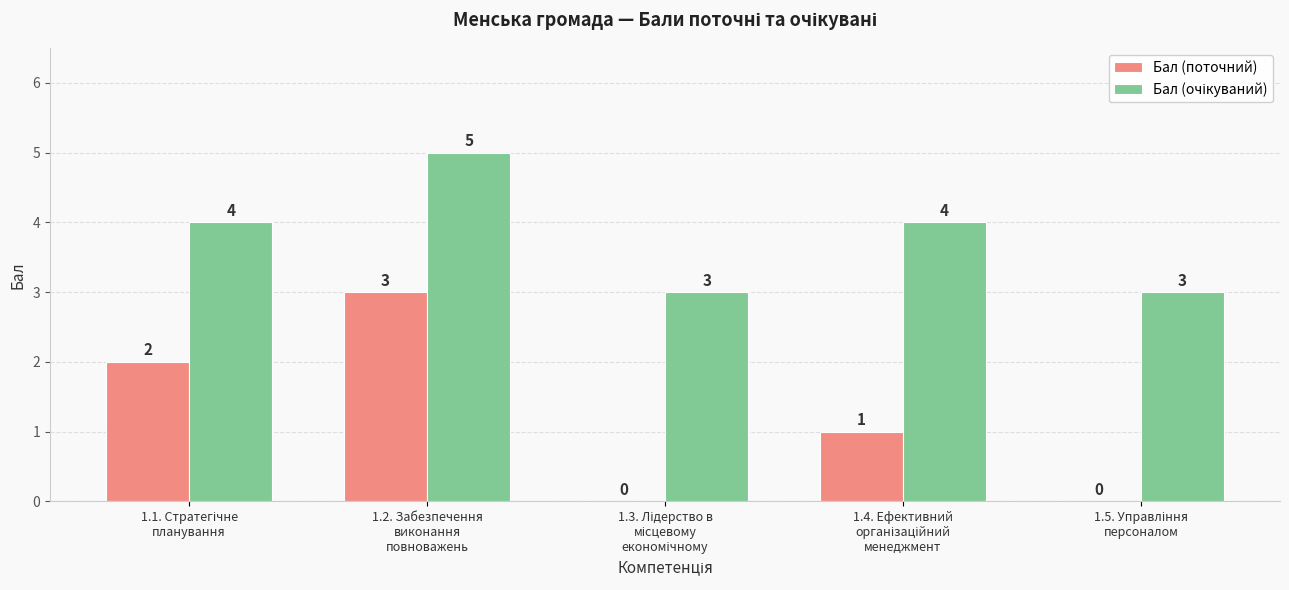

What is the greatest value displayed?

5